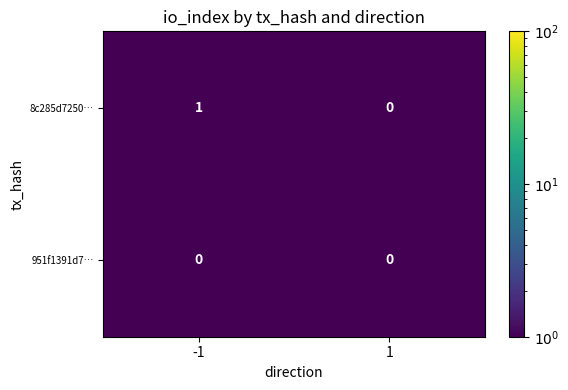

The value of 951f1391d7… at -1 is 0. True or false?

True